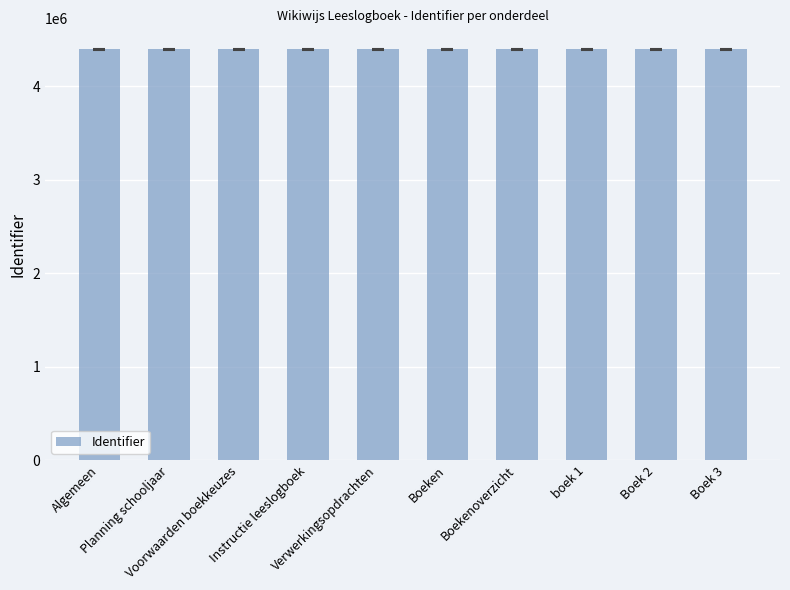

What is the minimum value shown in the chart?

4394509